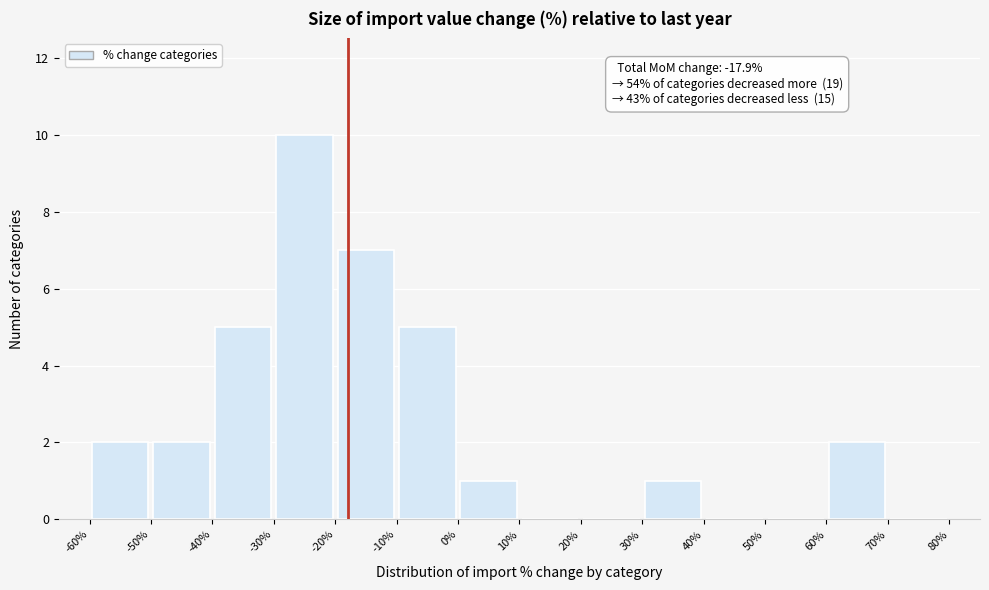

Which range on the x-axis has the tallest bar?

-30% to -20%